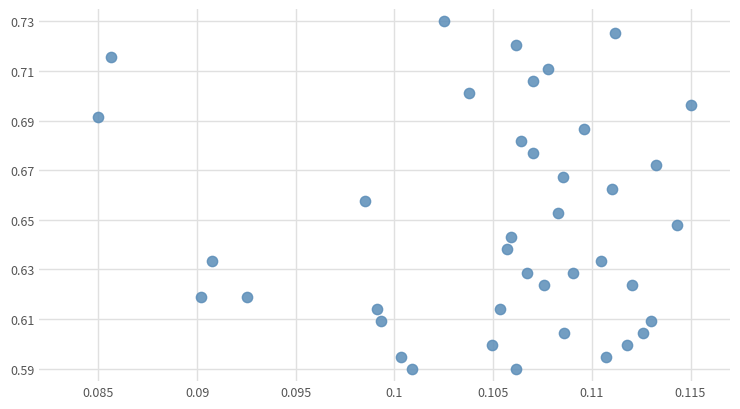

How many points are shown in the scatter plot?

40